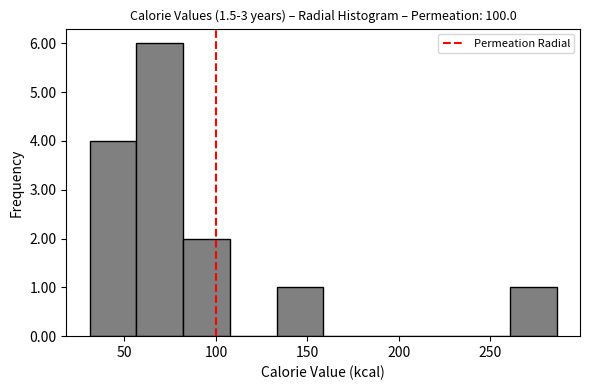

Which range on the x-axis has the tallest bar?

55 to 80